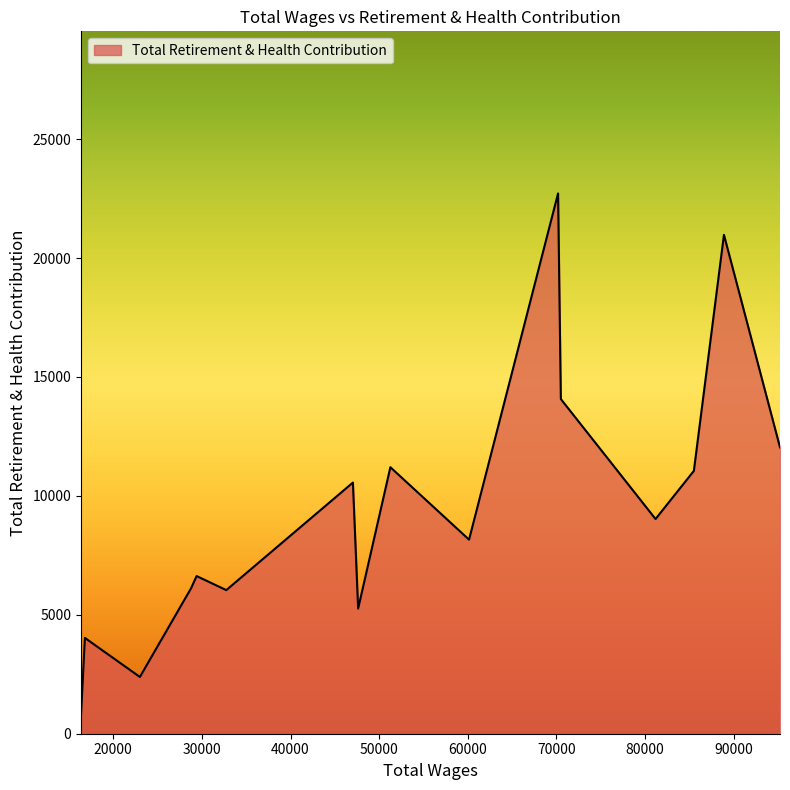

How many lines are shown in the chart?

1